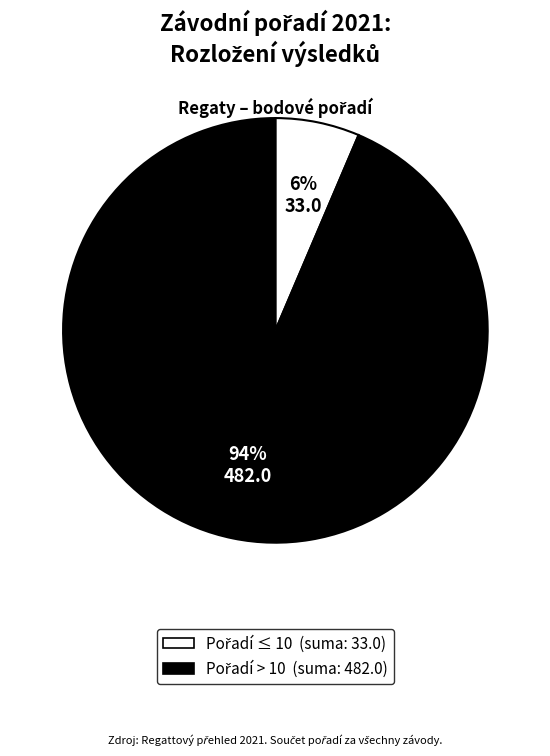

To the nearest percent, what is the average slice percentage?

50%